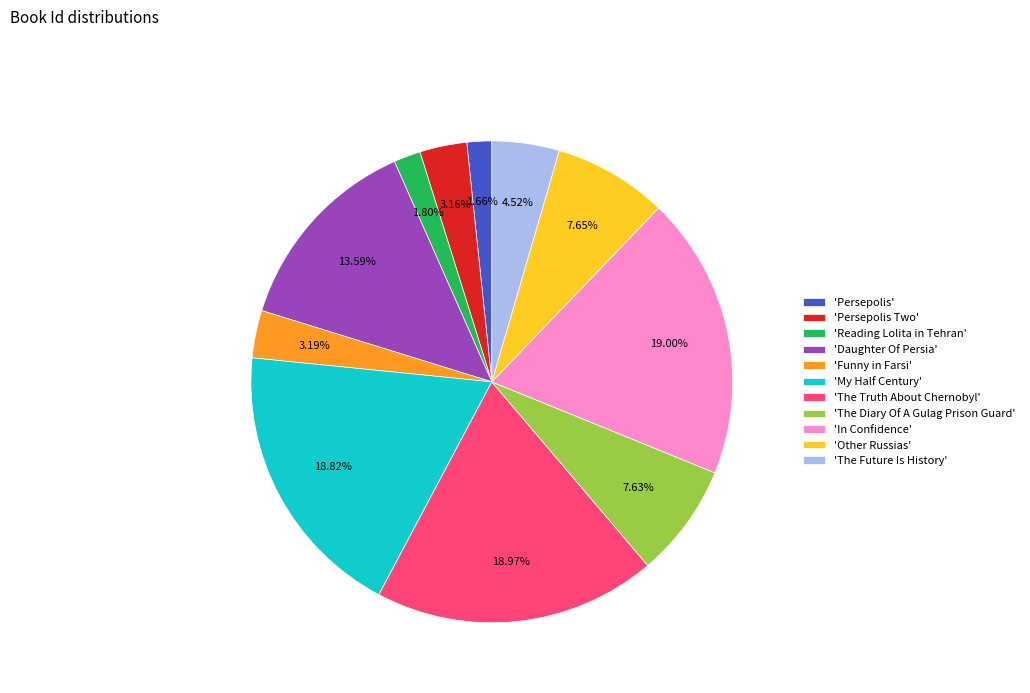

Combined, do 'Persepolis' and 'Persepolis Two' account for over 50%?

No